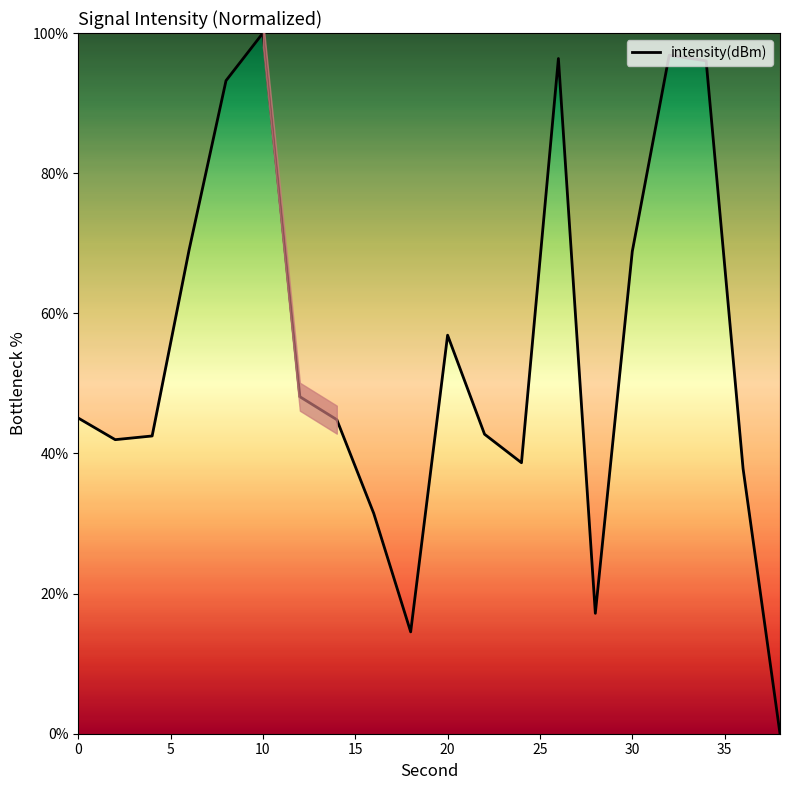

Reading left to right, extract all data points from this chart.

45.0	42.0	42.5	69.0	93.2	100.0	48.1	44.8	31.4	14.5	56.9	42.7	38.7	96.4	17.2	68.8	96.8	96.0	37.8	-0.0